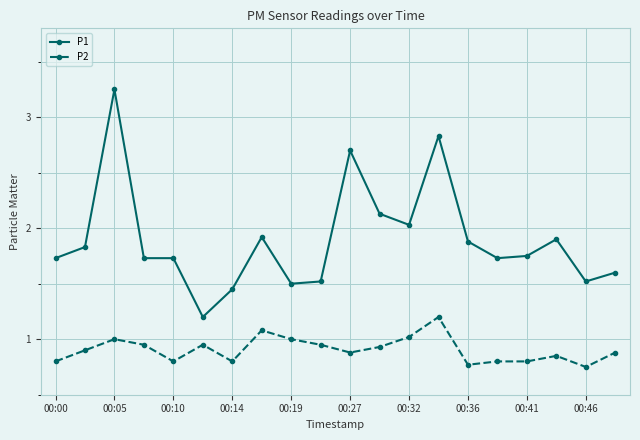

What is the value of the P1 point at the 15th from the left?

1.9